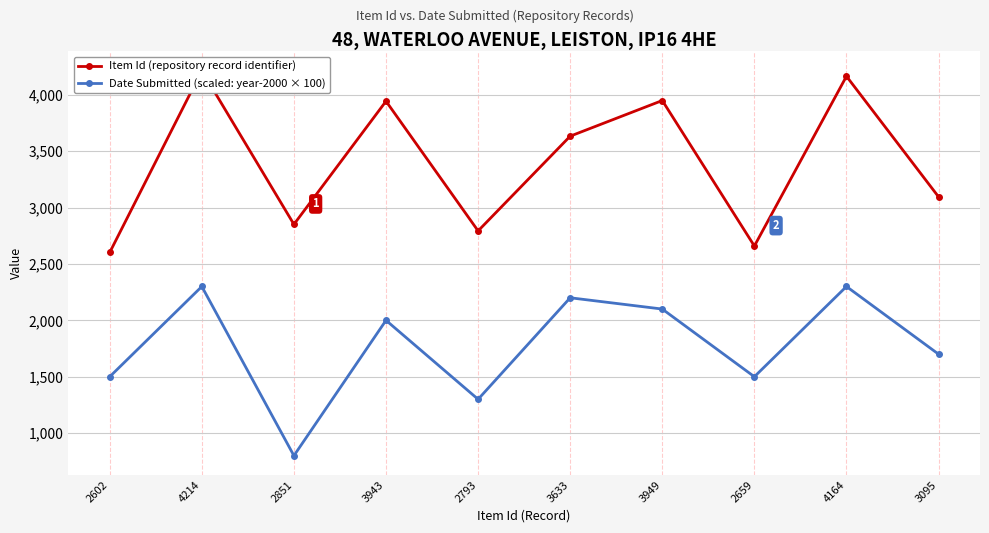

What is the difference between the second highest and second lowest values in the Item Id (repository record identifier) series?

1505